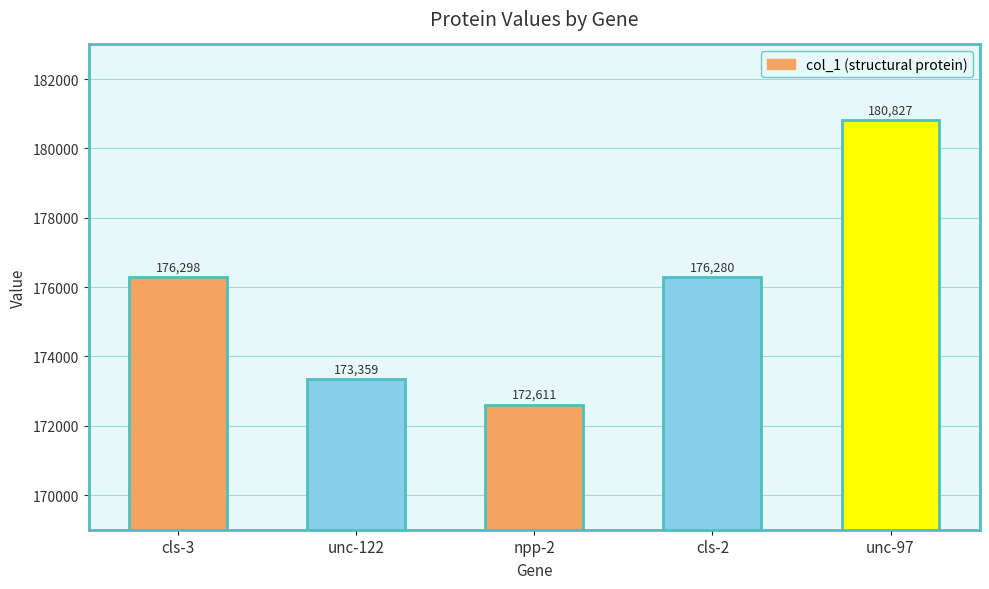

What is the value of the 5th bar from the left?

180827